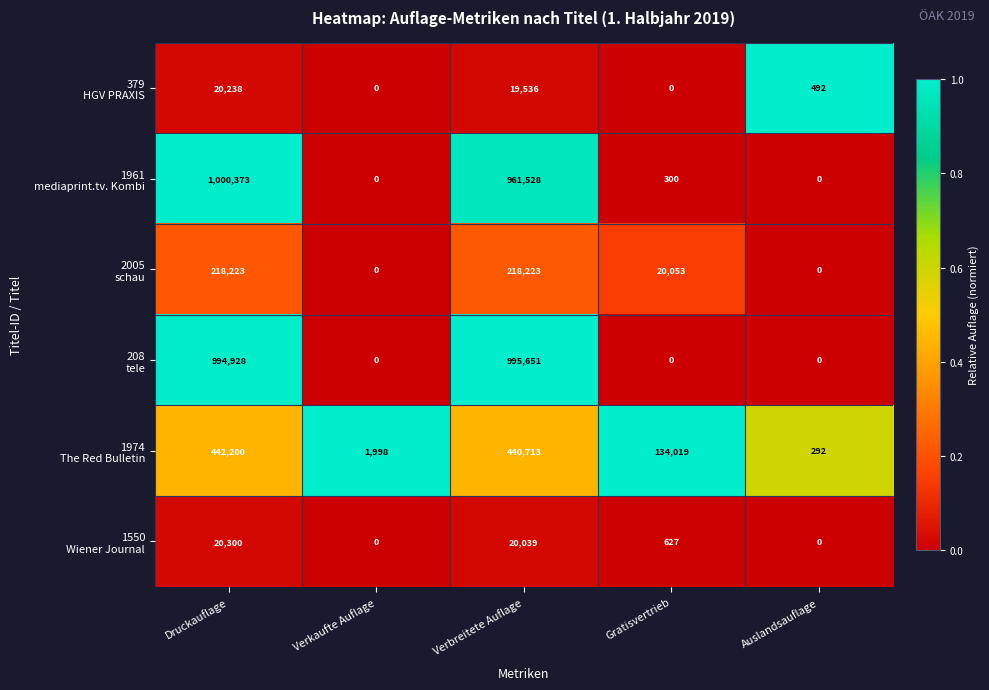

What is the difference between the highest and lowest values at Druckauflage?

980135